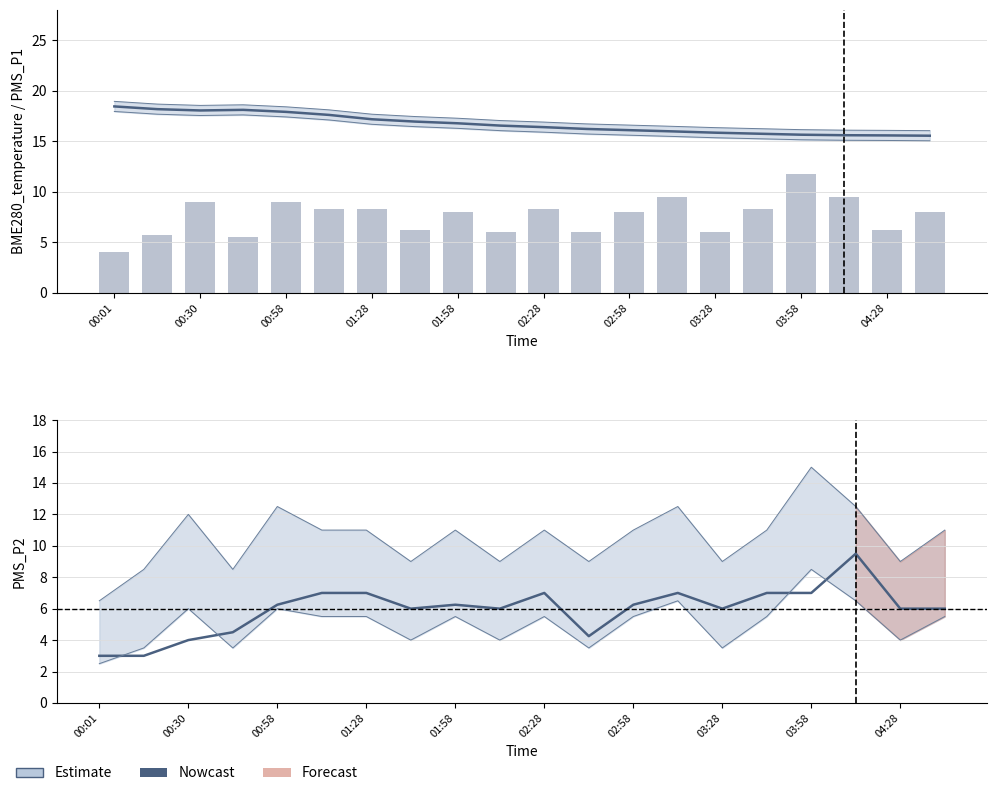

Rank the series at 00:58 from lowest to highest value.

PMS_P2, PMS_P1, BME280_temperature